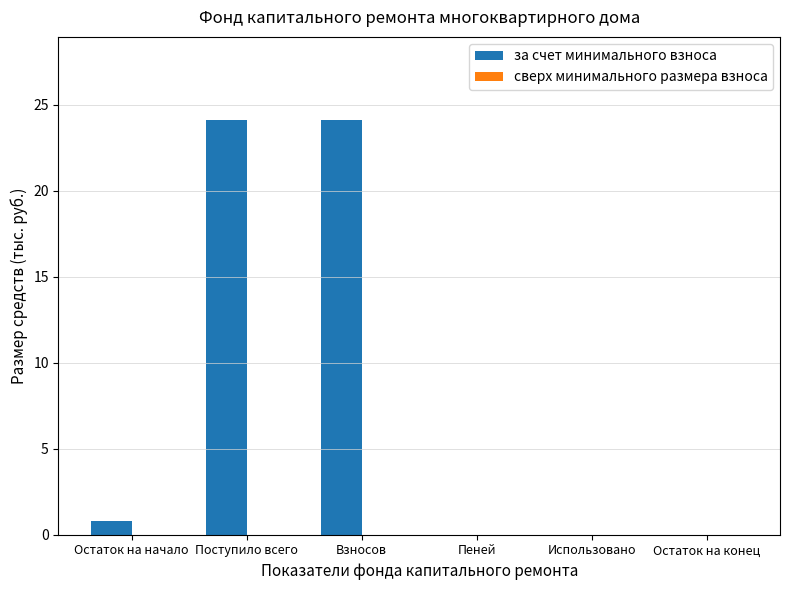

Reading left to right, list all the values displayed in this chart.

Остаток на начало=0.8	Поступило всего=24.1	Взносов=24.1	Пеней=0.0	Использовано=0.0	Остаток на конец=0.0